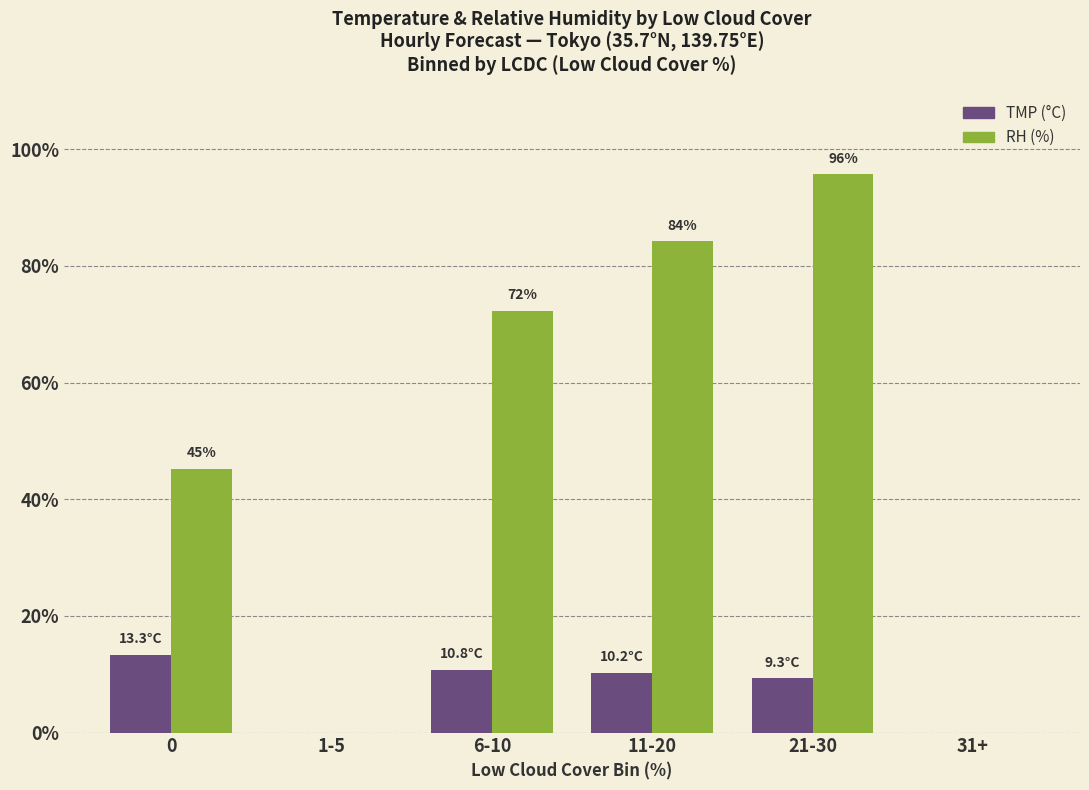

Which series changed the most between 1-5 and 21-30?

RH (%)